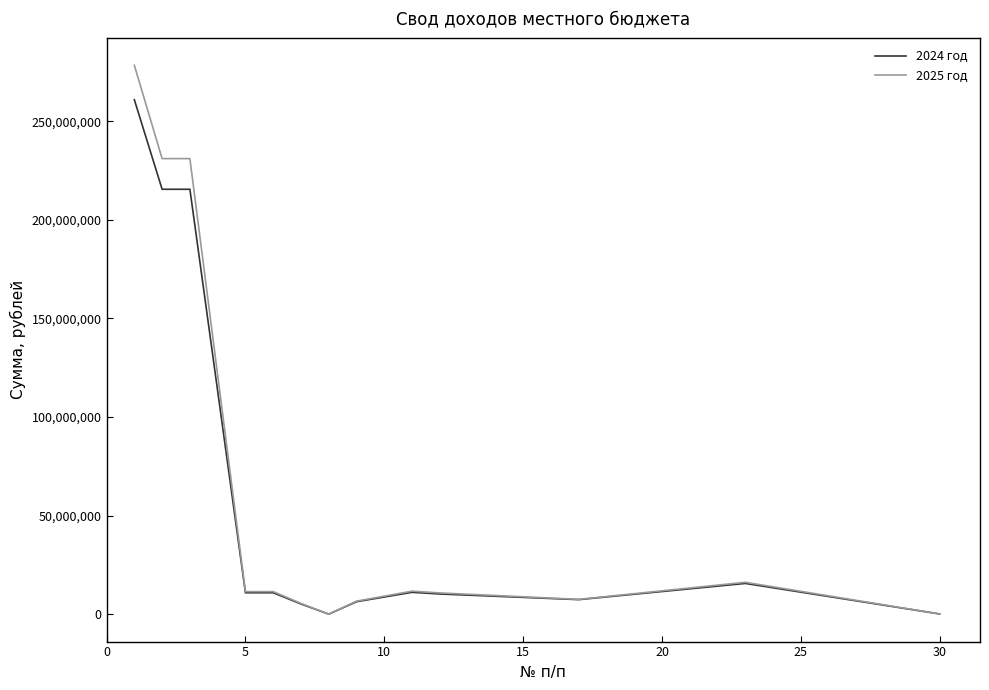

Rank the series by their maximum value, from highest to lowest.

2025 год, 2024 год